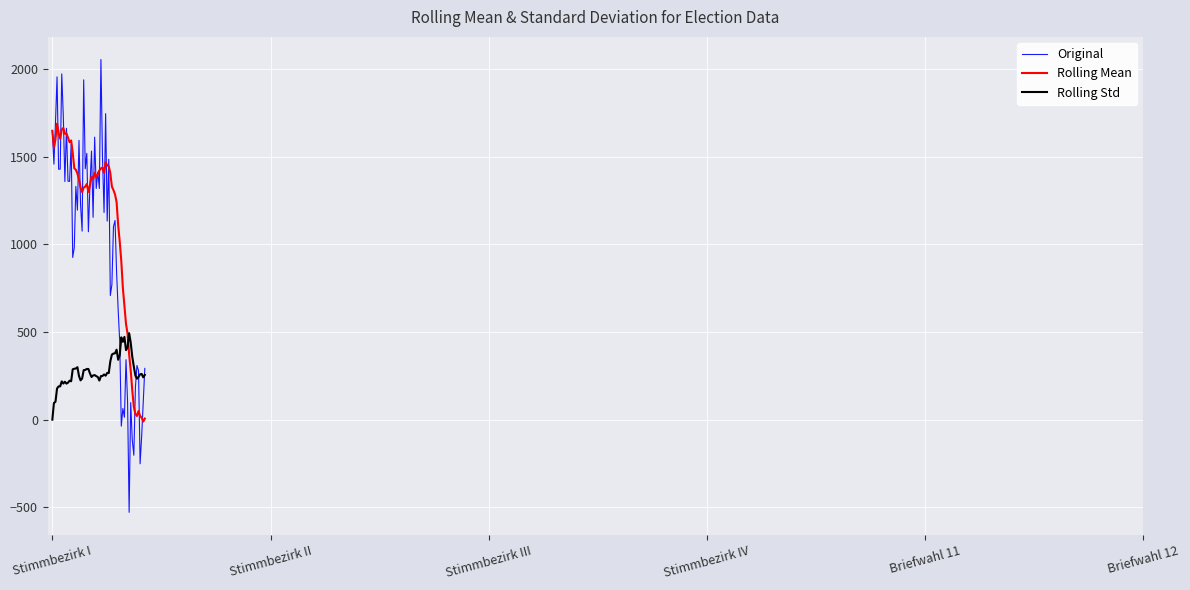

List the series in order of their overall mean, highest first.

Rolling Mean, Original, Rolling Std